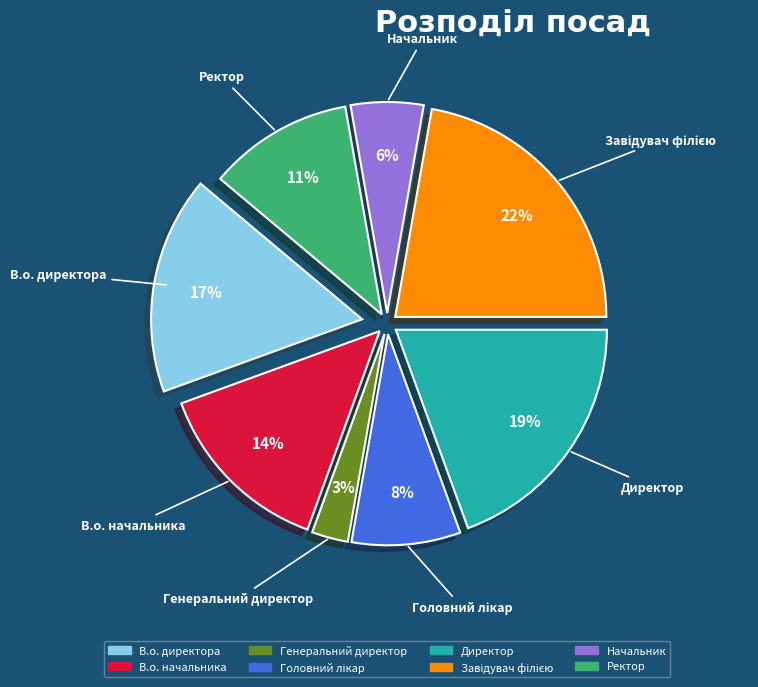

Rank the categories by value from highest to lowest.

Завідувач філією, Директор, В.о. директора, В.о. начальника, Ректор, Головний лікар, Начальник, Генеральний директор